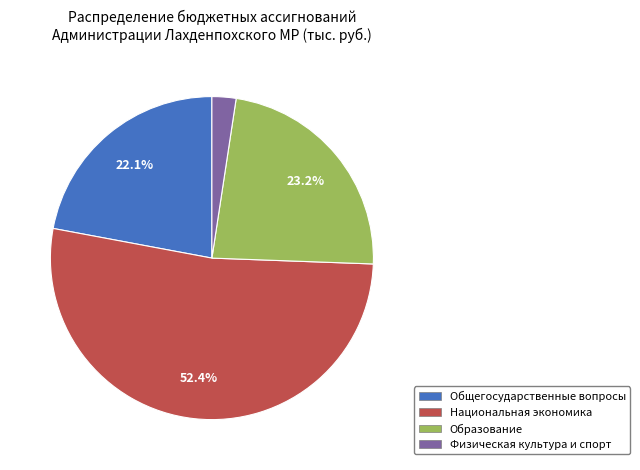

Rank the categories by value from highest to lowest.

Национальная экономика, Образование, Общегосударственные вопросы, Физическая культура и спорт